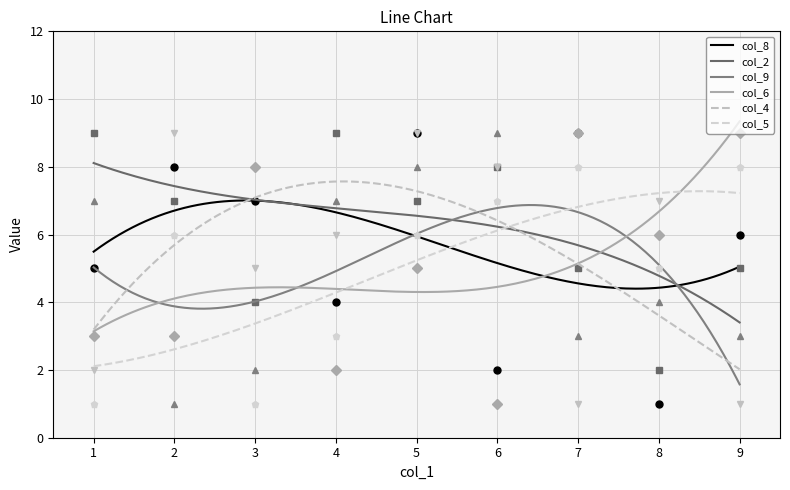

What is the value of the col_6 point at the 1st from the left?

3